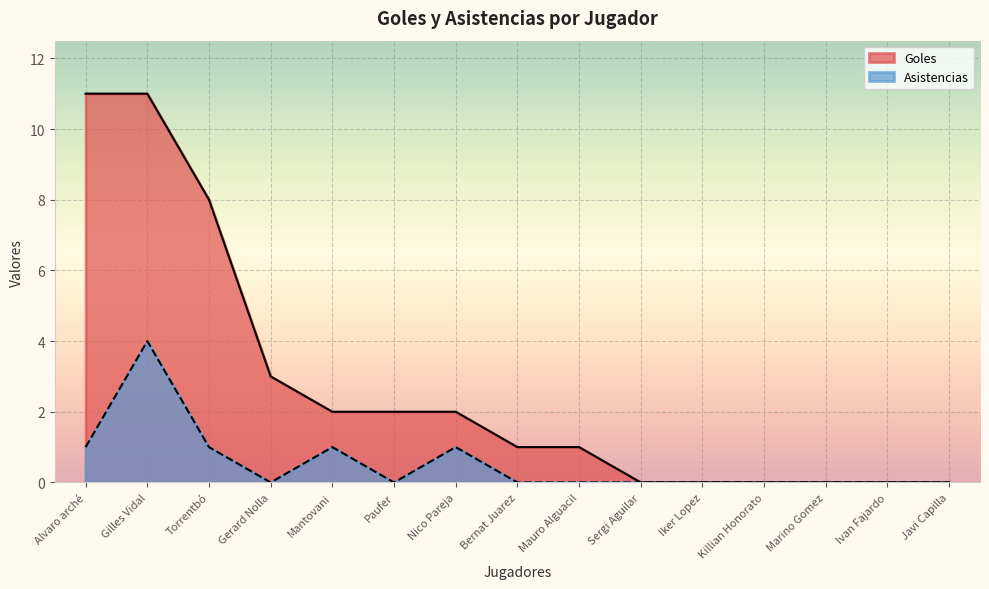

Which series has the largest range (max minus min)?

Goles